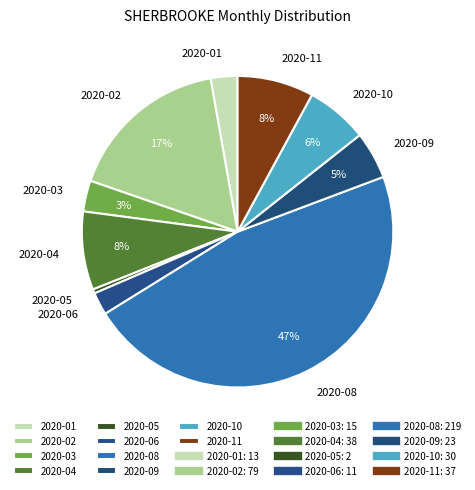

Combined, do 2020-09 and 2020-04 account for over 50%?

No